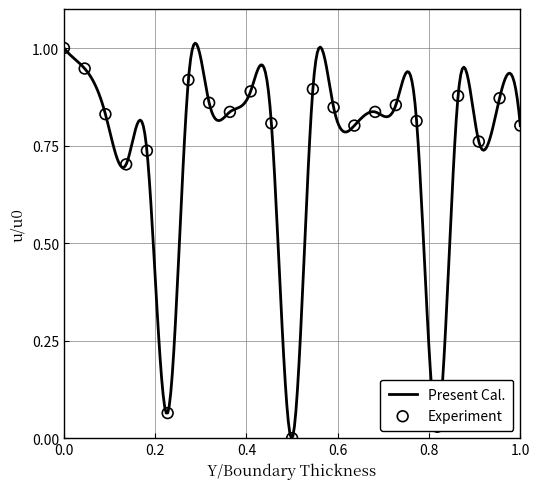

What is the change in value from 2 to 19?

-0.1